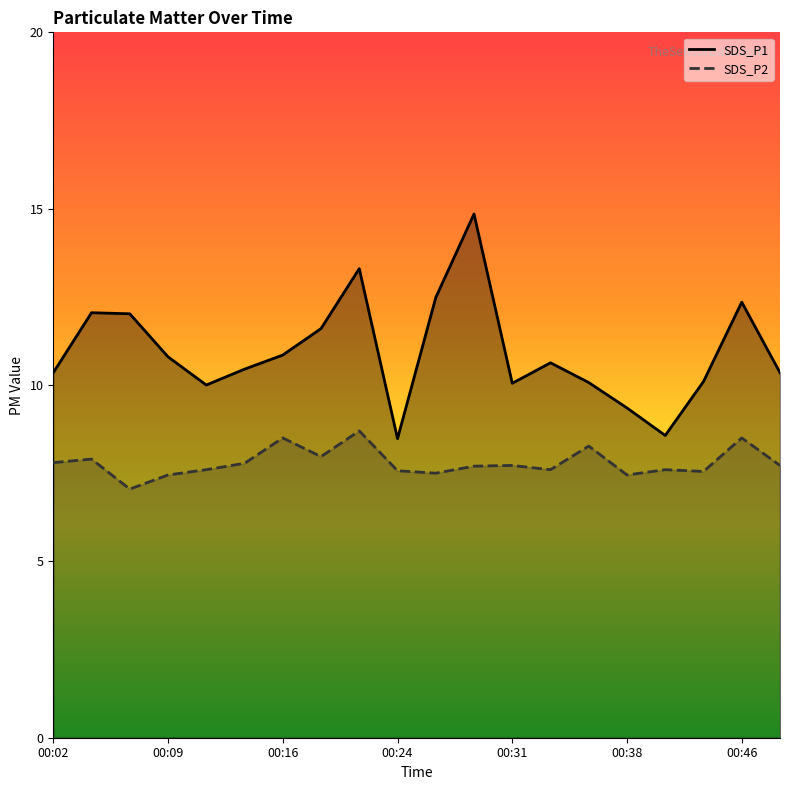

Which has a higher value, 00:24 or 00:14?

00:14